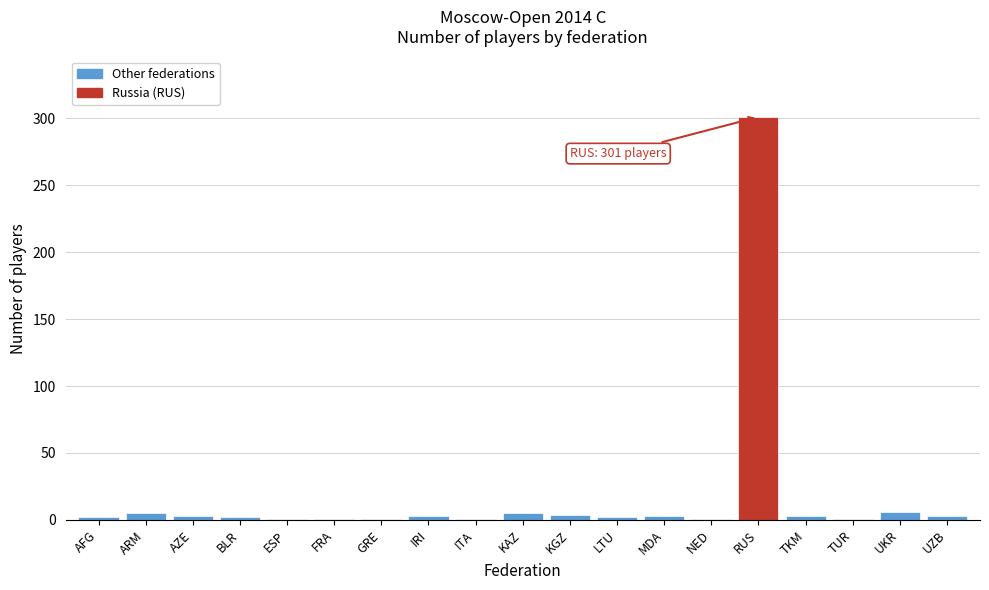

What is the sum of all values?

348